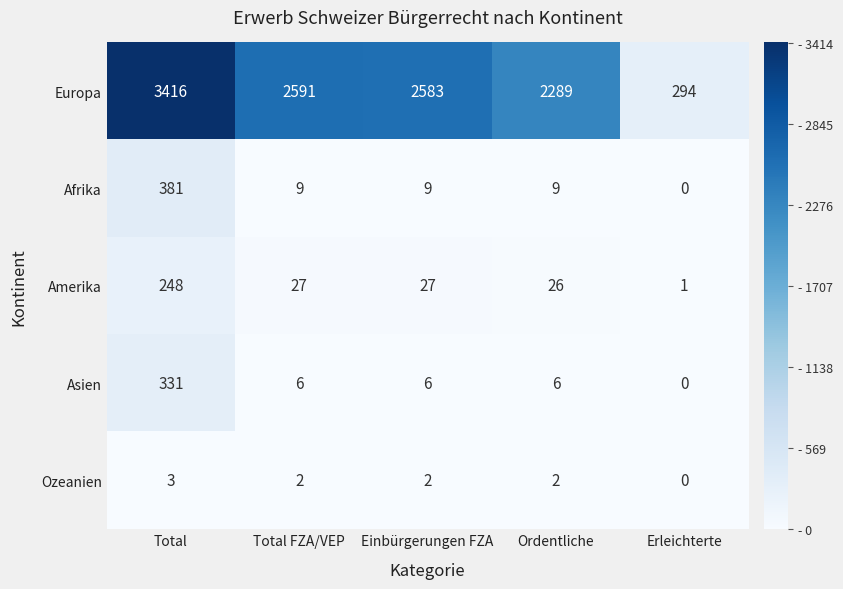

How many distinct data groups are displayed?

5